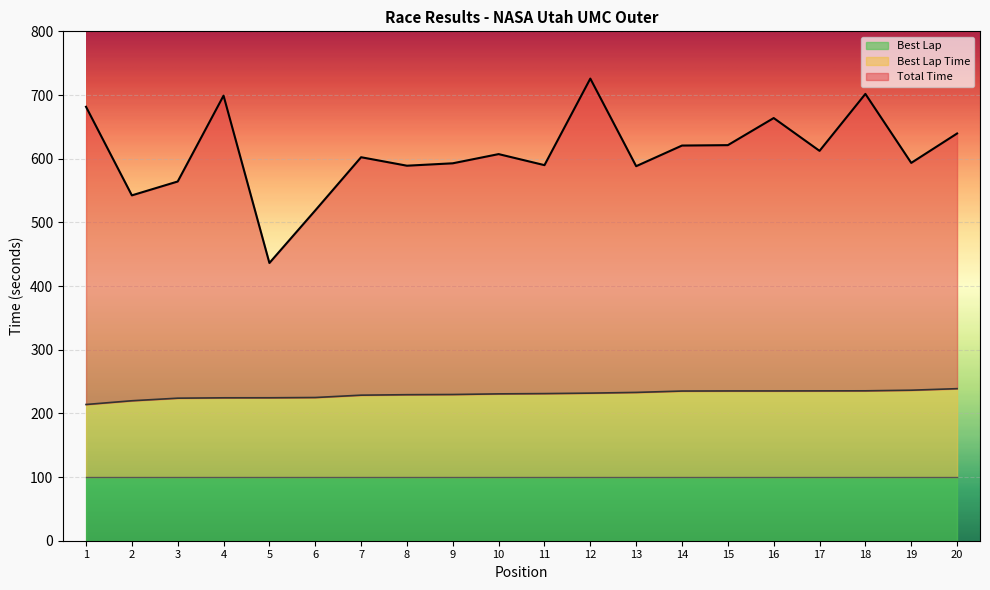

What is the minimum value for Best Lap Time?

213.9